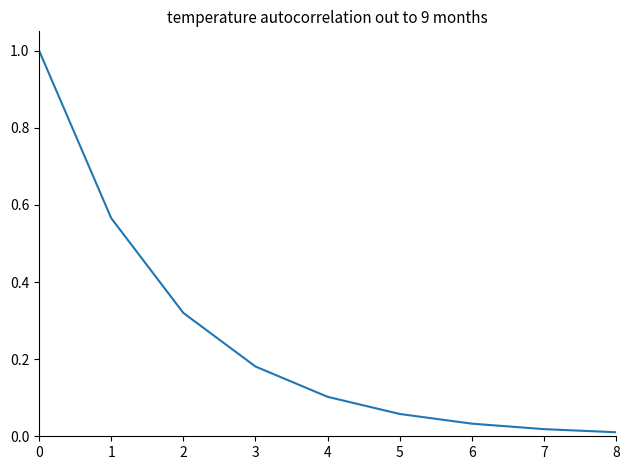

Is it true that the value at 5 is 0.1?

True